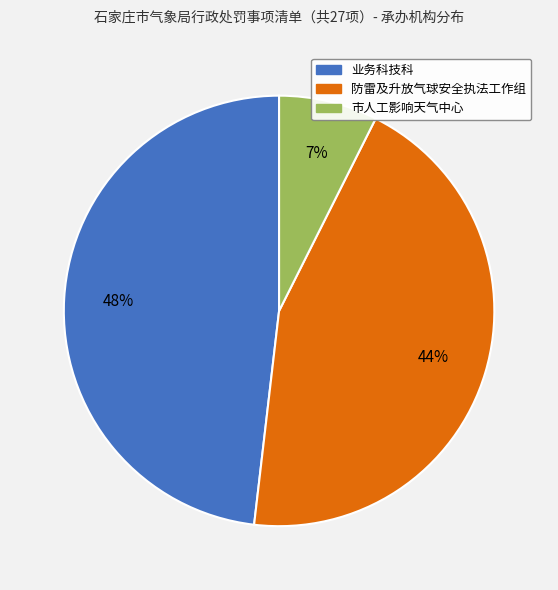

Is 市人工影响天气中心 the majority of the pie?

No